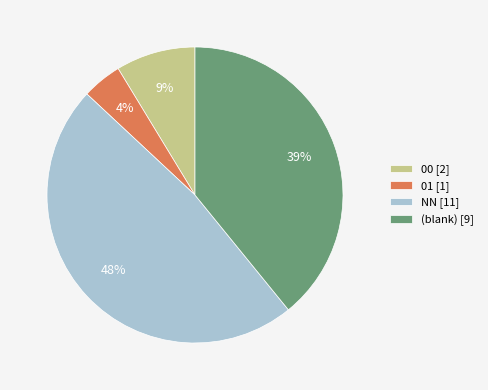

Which slice is the smallest?

01 [1]